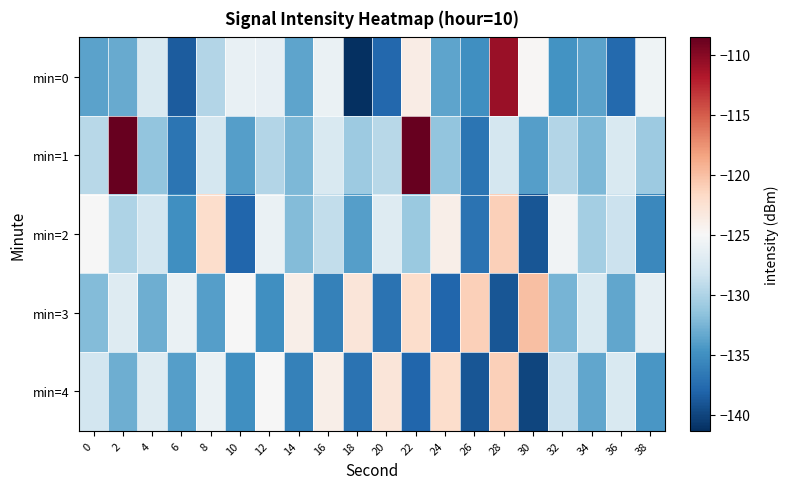

Rank the series by their maximum value, from highest to lowest.

min=1, min=0, min=3, min=2, min=4